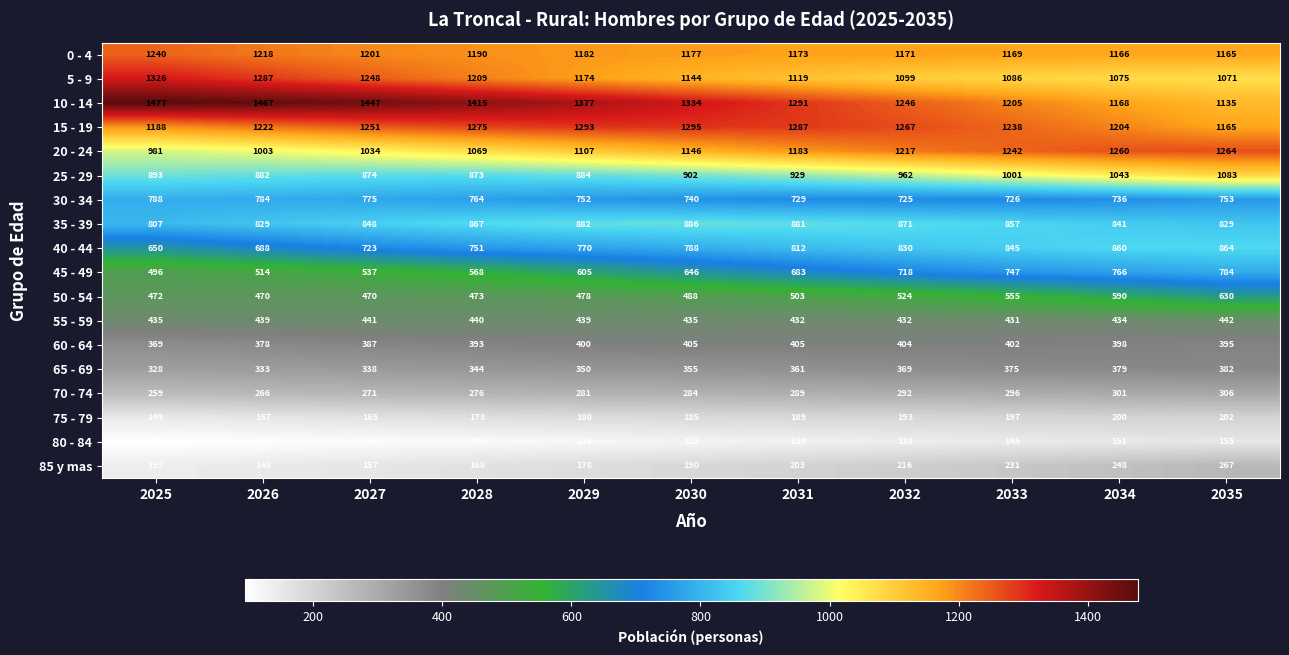

What is the total value across all series at 2029?

12448